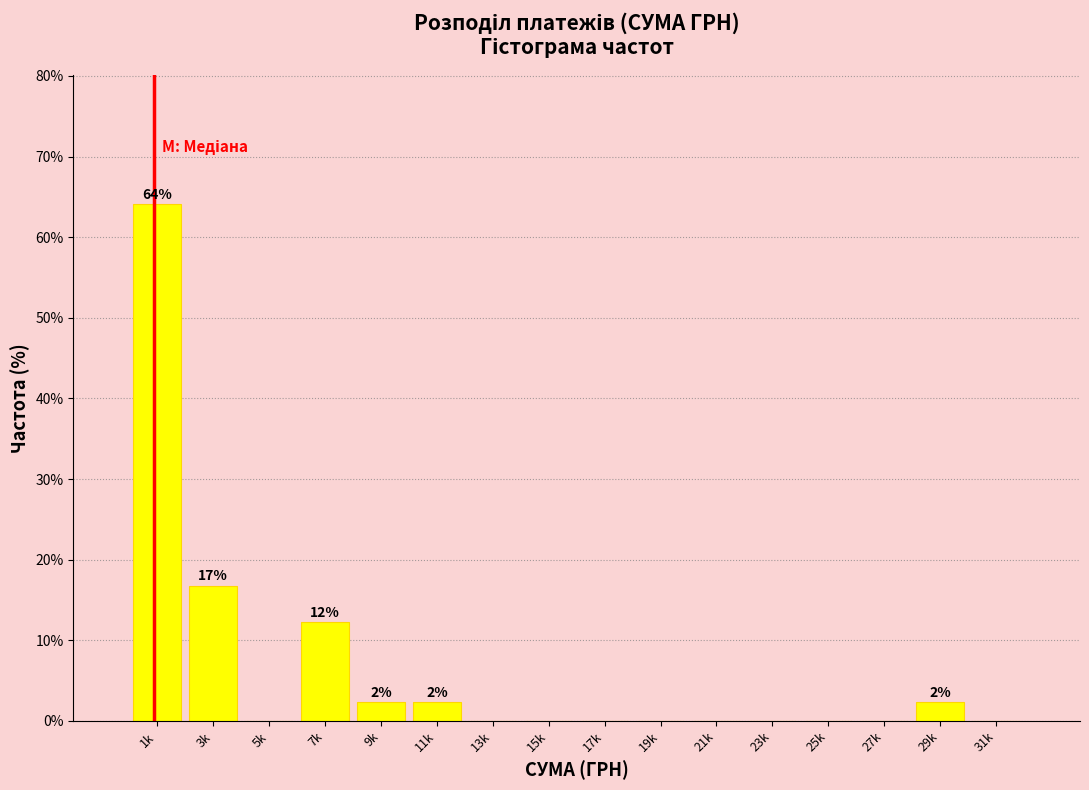

Reading left to right, what are all the values shown in this chart?

1k=64.1	3k=16.8	5k=0.0	7k=12.2	9k=2.3	11k=2.3	13k=0.0	15k=0.0	17k=0.0	19k=0.0	21k=0.0	23k=0.0	25k=0.0	27k=0.0	29k=2.3	31k=0.0